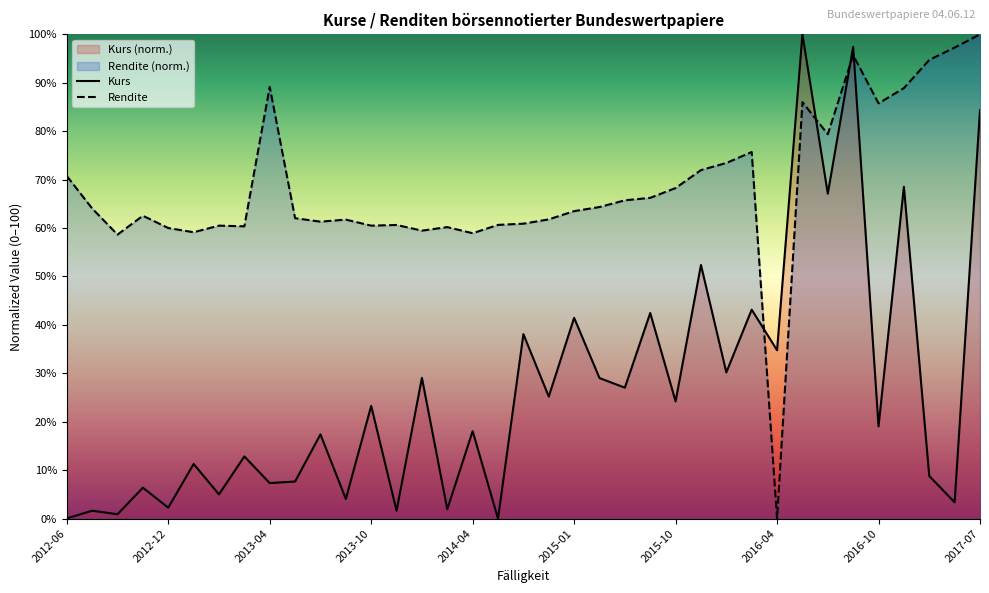

At how many categories does at least one series exceed 25?

37